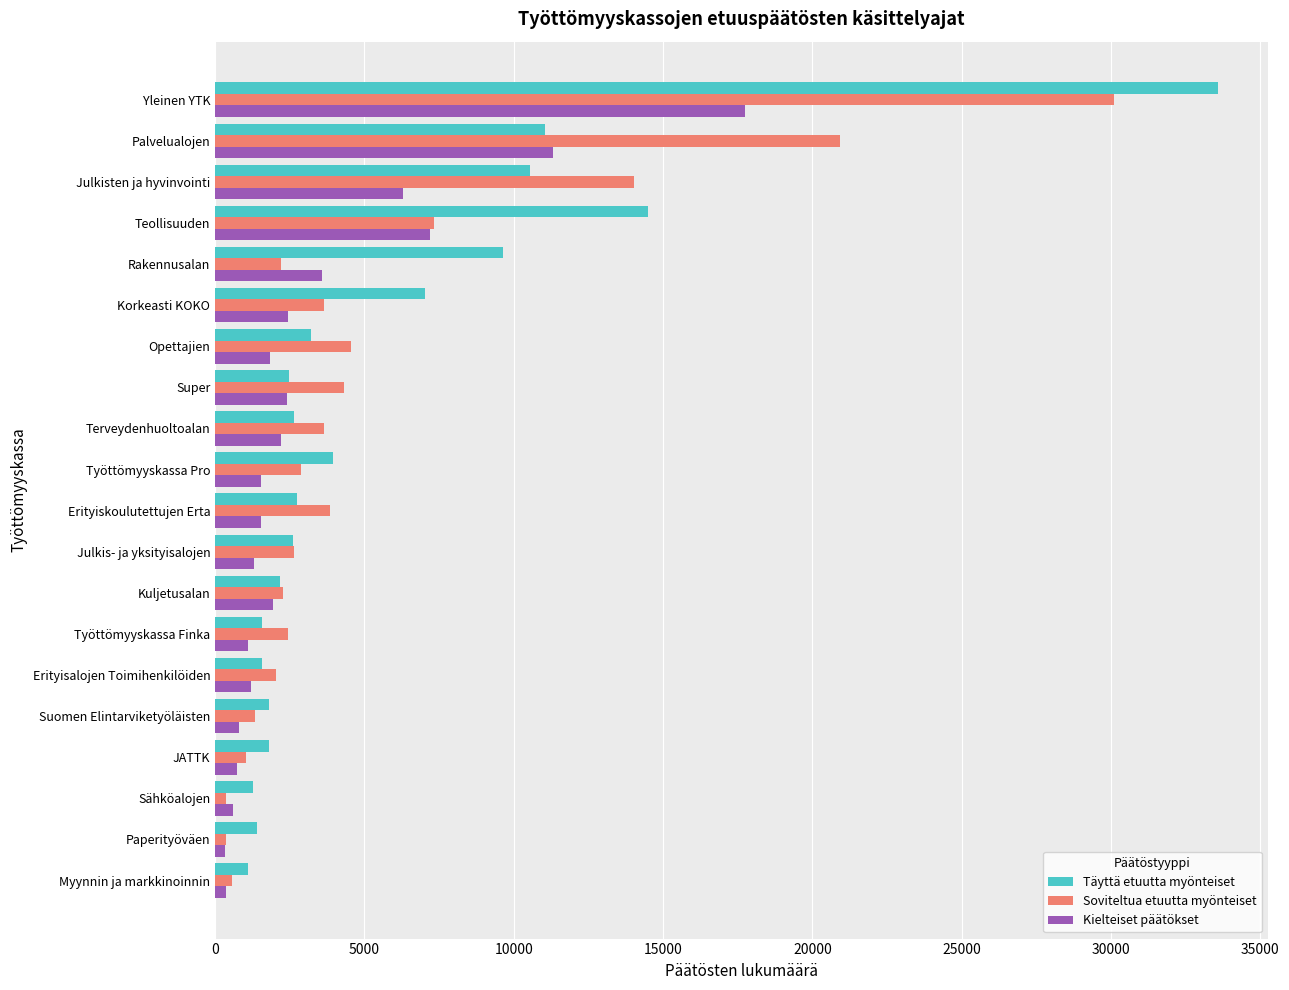

What is the total value across all series at Opettajien?

9595